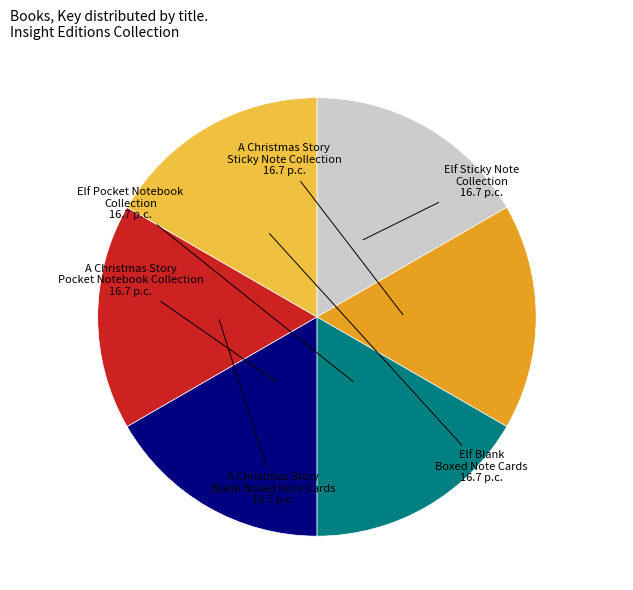

Approximately how many times larger is the value at Elf Pocket Notebook Collection compared to A Christmas Story Pocket Notebook Collection?

1.0